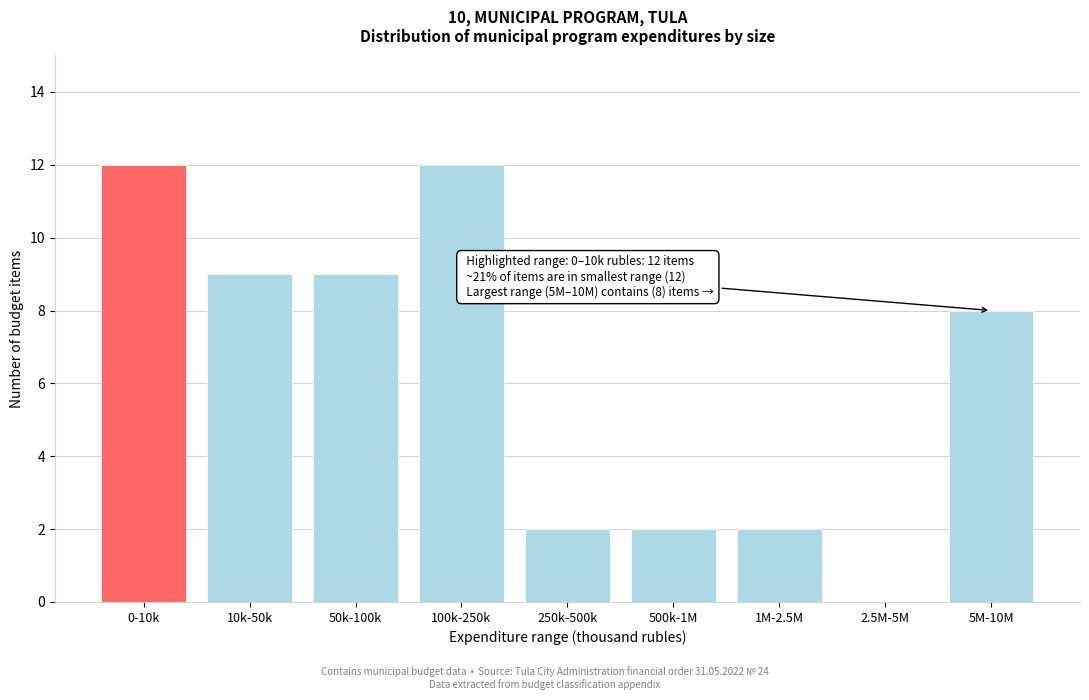

Reading left to right, extract all data points from this chart.

0-10k=12	10k-50k=9	50k-100k=9	100k-250k=12	250k-500k=2	500k-1M=2	1M-2.5M=2	2.5M-5M=0	5M-10M=8